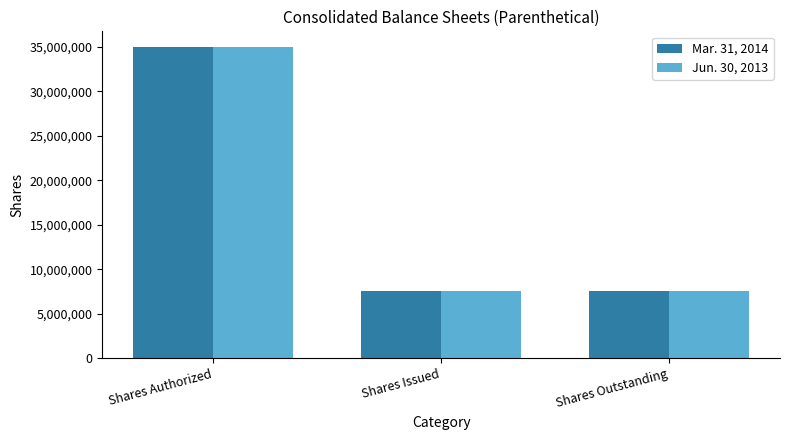

What is the minimum value for Jun. 30, 2013?

7526430